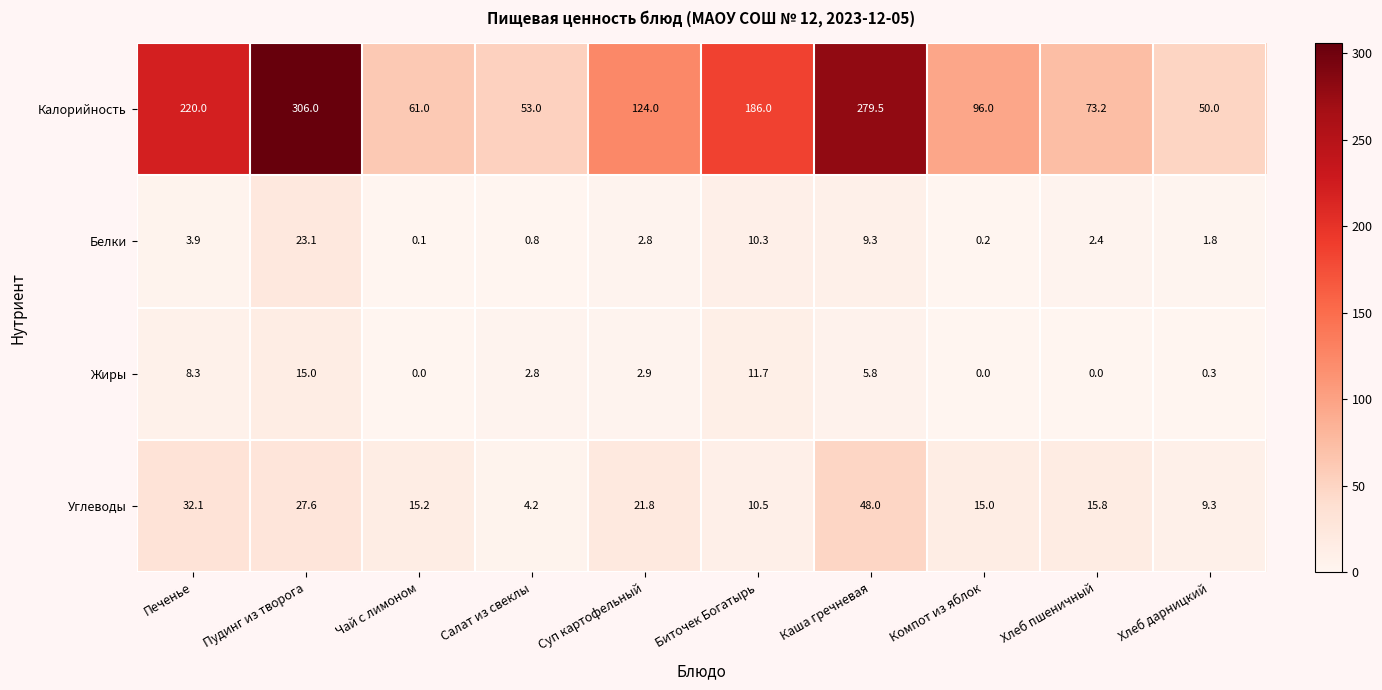

The Углеводы series shows 6.6 at Салат из свеклы. True or false?

False